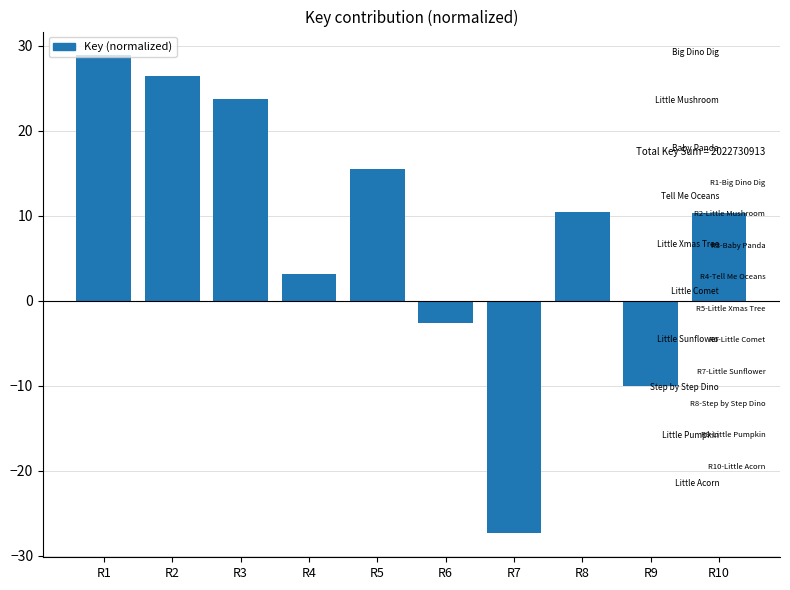

Reading right to left, list all the values displayed in this chart.

R10=10.4	R9=-10.0	R8=10.4	R7=-27.4	R6=-2.6	R5=15.5	R4=3.2	R3=23.8	R2=26.4	R1=28.9